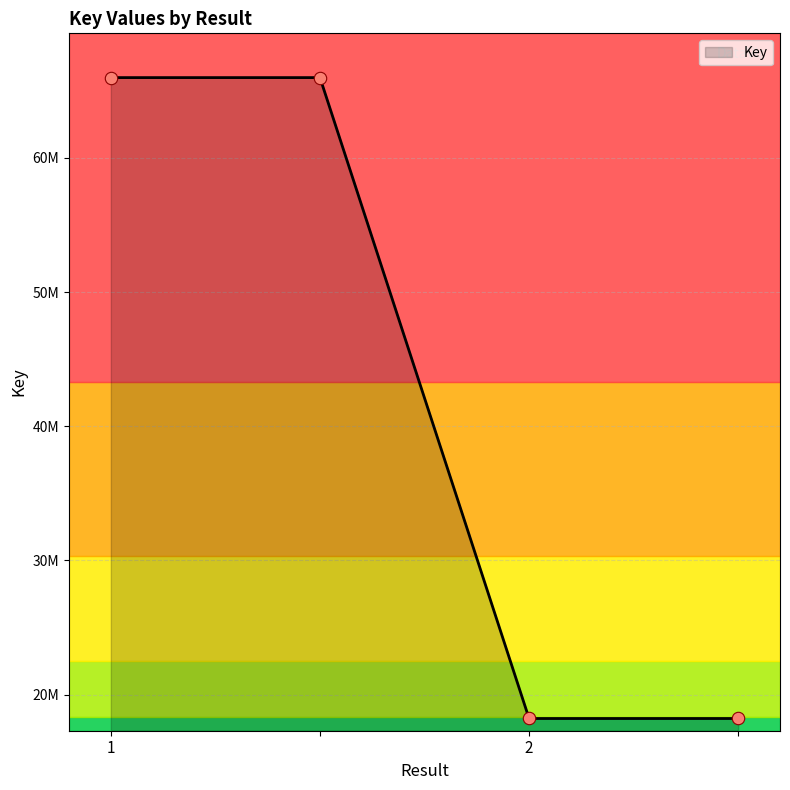

Between 2 and , which is larger?

2